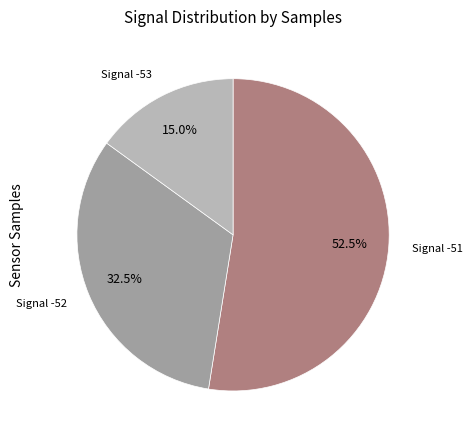

Is there any slice that represents more than half of the pie?

Yes